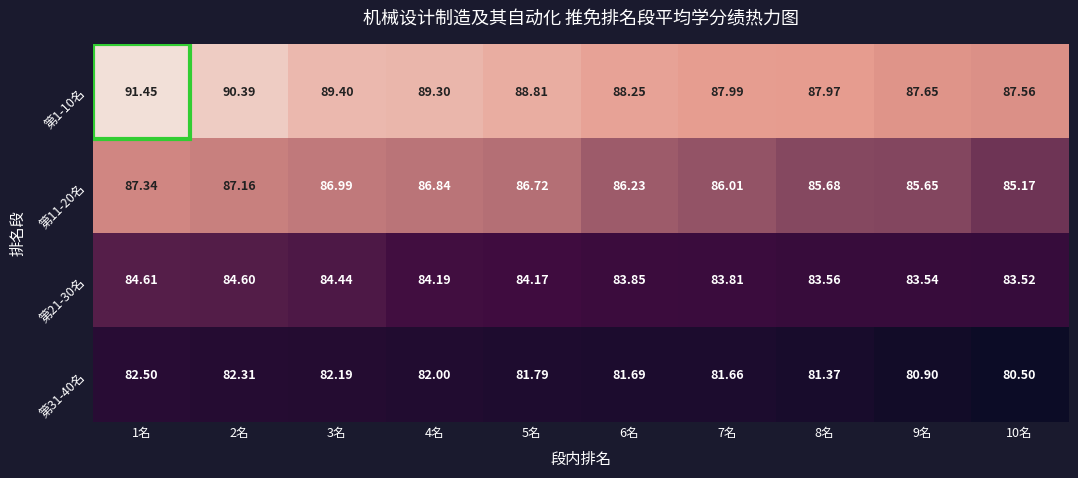

Reading left to right, list all the values displayed in this chart.

第1-10名: 1名=91.5	2名=90.4	3名=89.4	4名=89.3	5名=88.8	6名=88.2	7名=88.0	8名=88.0	9名=87.7	10名=87.6
第11-20名: 1名=87.3	2名=87.2	3名=87.0	4名=86.8	5名=86.7	6名=86.2	7名=86.0	8名=85.7	9名=85.7	10名=85.2
第21-30名: 1名=84.6	2名=84.6	3名=84.4	4名=84.2	5名=84.2	6名=83.8	7名=83.8	8名=83.6	9名=83.5	10名=83.5
第31-40名: 1名=82.5	2名=82.3	3名=82.2	4名=82.0	5名=81.8	6名=81.7	7名=81.7	8名=81.4	9名=80.9	10名=80.5